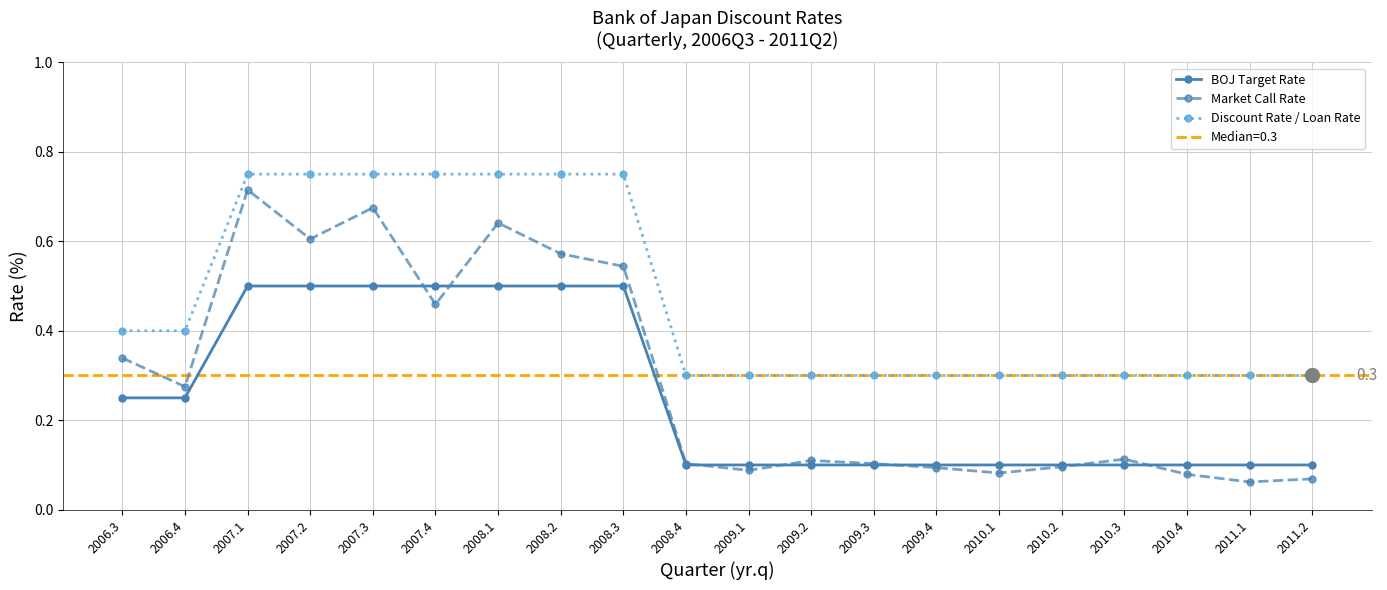

Which series has the widest spread of values?

Market Call Rate